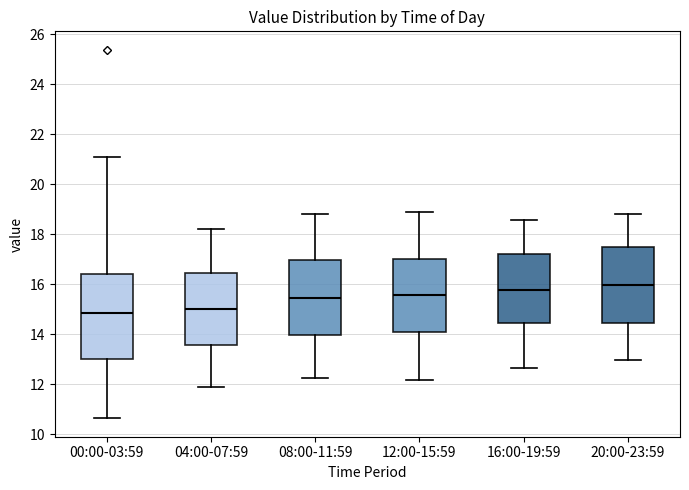

Reading left to right, transcribe this box plot: for each box, give where its median line is, the range the box spans, and where its two whiskers end, as read against the y-axis. The values are not printed on the chart, so give them approximately, as read against the axis.

00:00-03:59: median 14.8, box 13.0 to 16.4, whiskers 10.6 to 21.2
04:00-07:59: median 15.0, box 13.6 to 16.4, whiskers 12.0 to 18.2
08:00-11:59: median 15.4, box 14.0 to 17.0, whiskers 12.2 to 18.8
12:00-15:59: median 15.6, box 14.0 to 17.0, whiskers 12.2 to 19.0
16:00-19:59: median 15.8, box 14.4 to 17.2, whiskers 12.6 to 18.6
20:00-23:59: median 16.0, box 14.4 to 17.4, whiskers 13.0 to 18.8